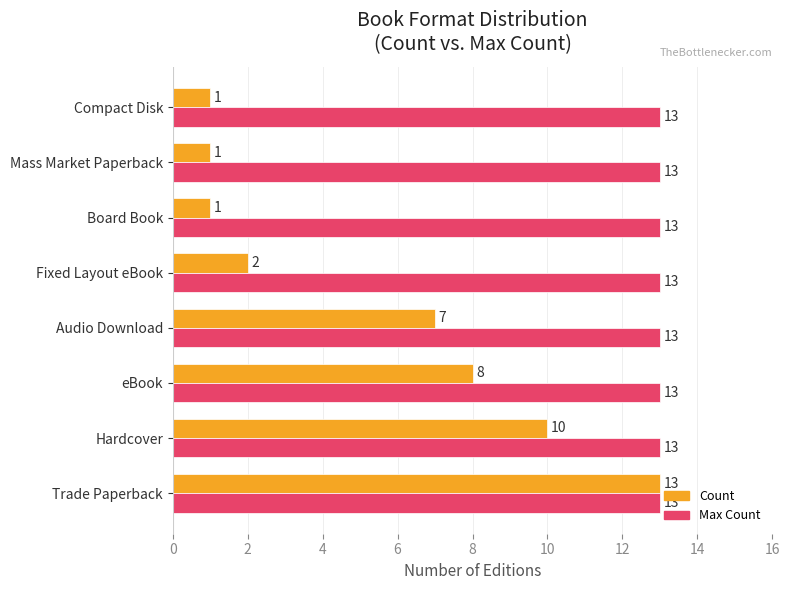

What is the difference between the maximum and second lowest values in the Count series?

12